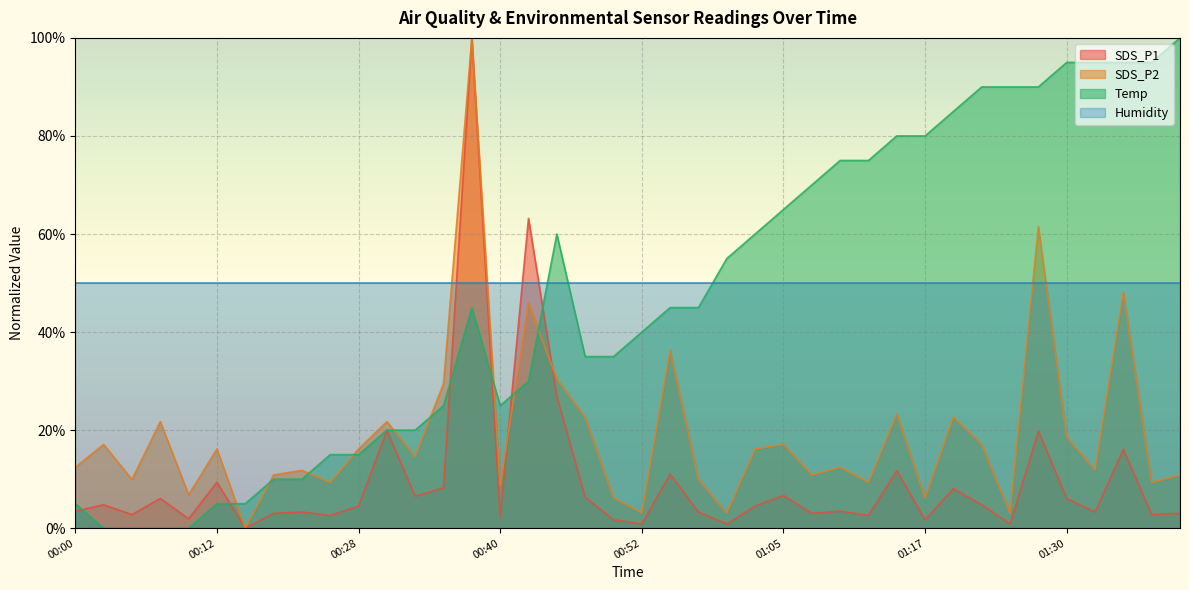

What is the label of the 32nd point from the left?

01:20